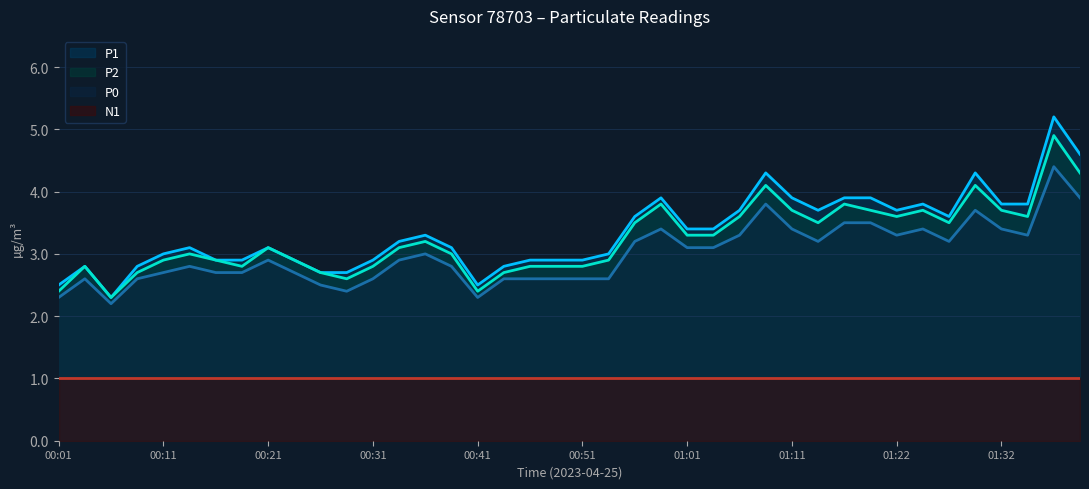

What is the spread (max minus min) of values at 00:19?

0.2